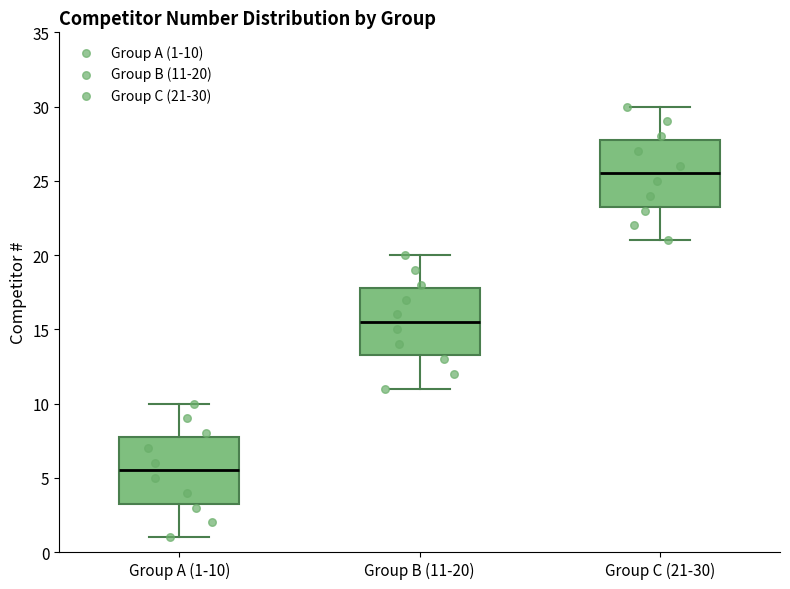

Reading left to right, read every box against the y-axis: the position of its median line, the range the box covers, and the ends of its whiskers. The values are not printed on the chart, so give them approximately, as read against the axis.

Group A (1-10): median 5.5, box 3.5 to 8.0, whiskers 1.0 to 10.0
Group B (11-20): median 15.5, box 13.5 to 18.0, whiskers 11.0 to 20.0
Group C (21-30): median 25.5, box 23.5 to 28.0, whiskers 21.0 to 30.0